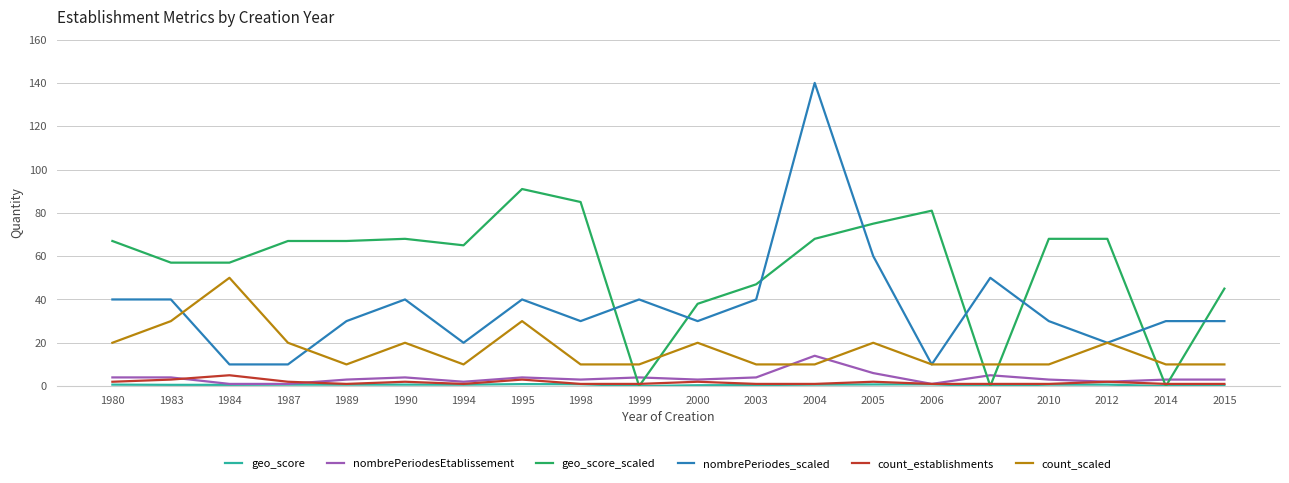

Which series has the largest range (max minus min)?

nombrePeriodes_scaled